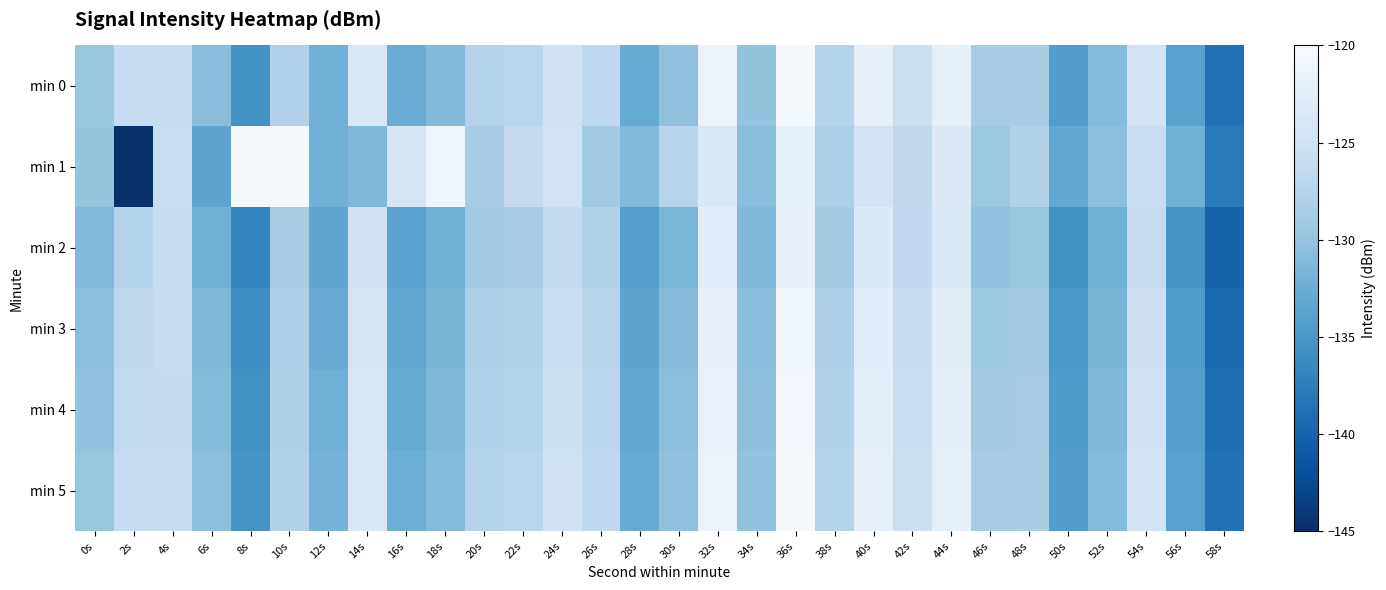

Which category has the lowest value across all series?

2s